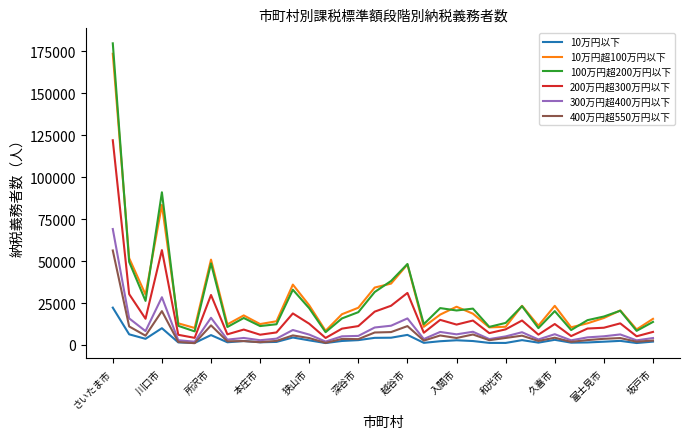

True or false: 10万円超100万円以下 and 300万円超400万円以下 intersect in this chart.

False